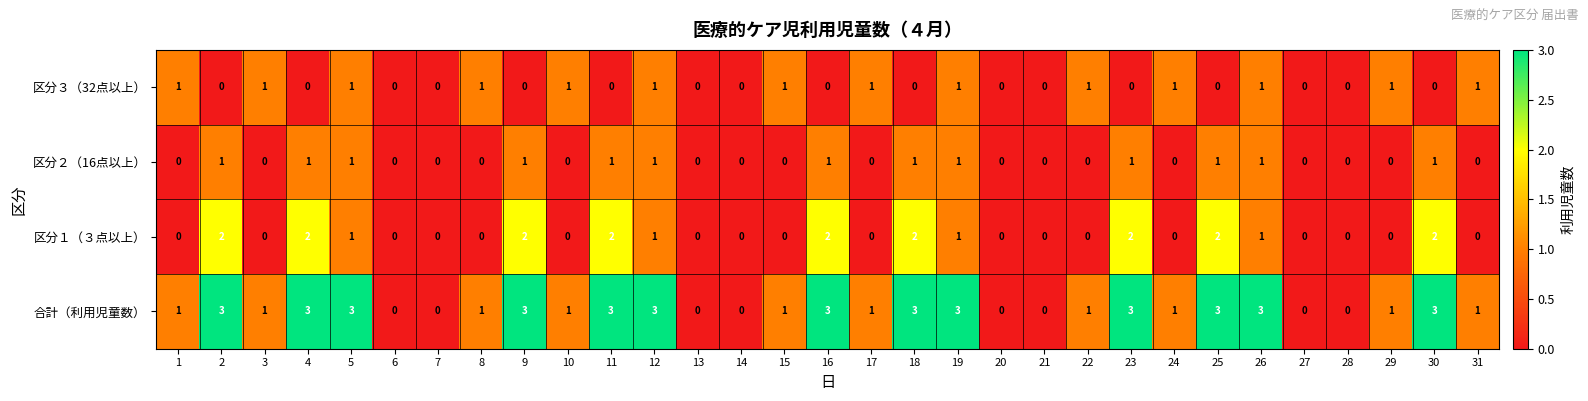

What is the greatest value displayed?

3